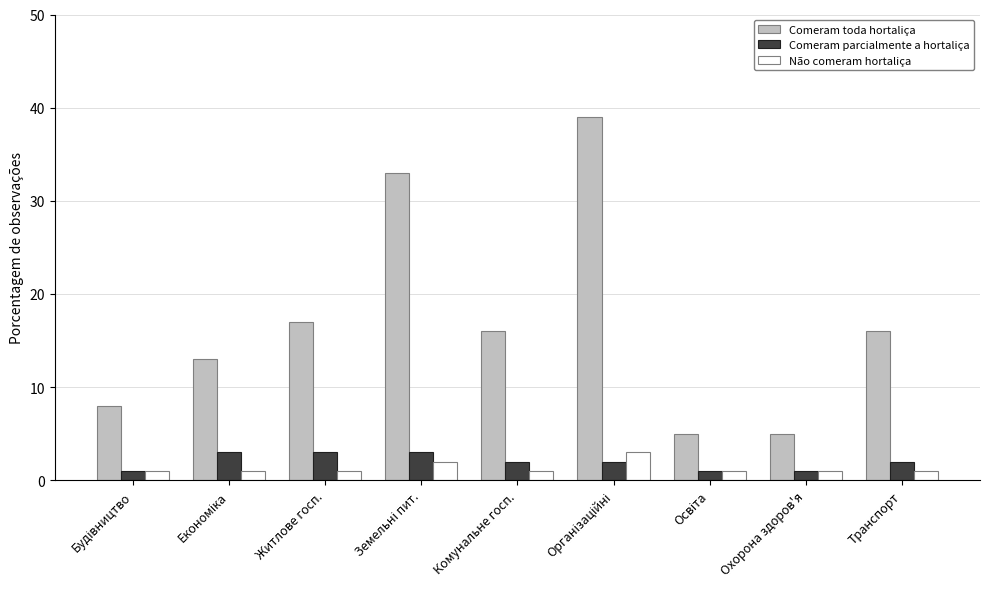

What is the sum of all Comeram parcialmente a hortaliça values?

18